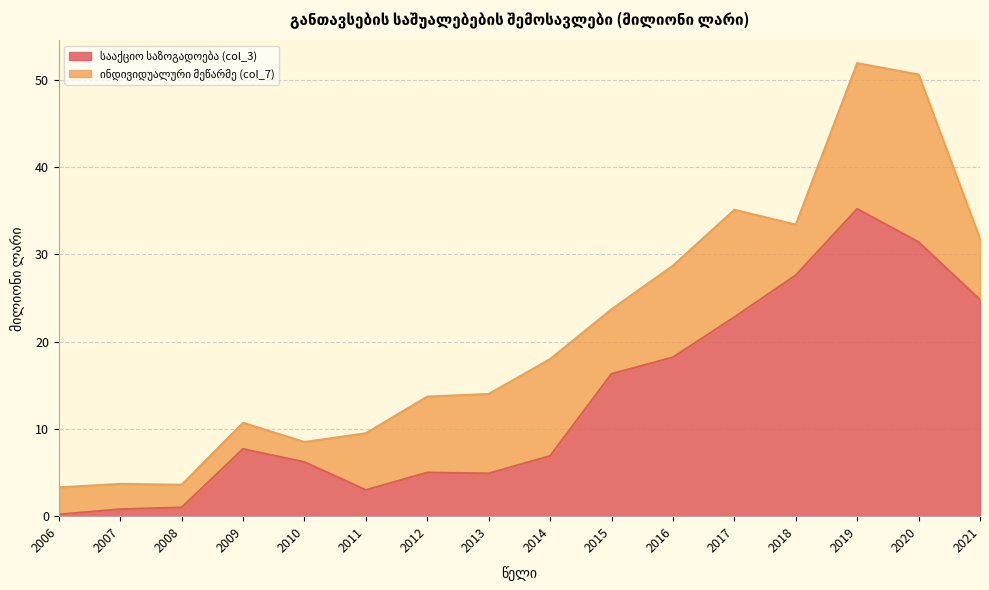

Where is the first local minimum?

2011